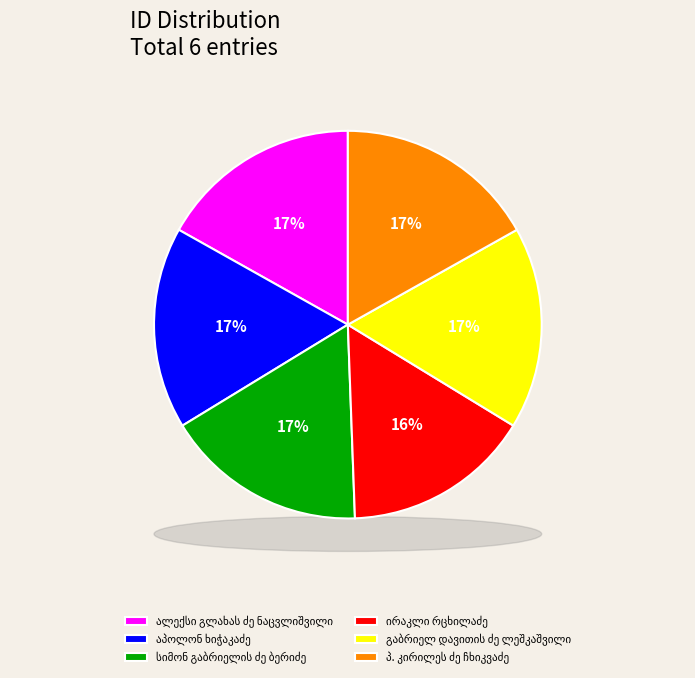

Rank the categories by value from lowest to highest.

ირაკლი რცხილაძე, პ. კირილეს ძე ჩხიკვაძე, გაბრიელ დავითის ძე ლეშკაშვილი, სიმონ გაბრიელის ძე ბერიძე, აპოლონ ხიჭაკაძე, ალექსი გლახას ძე ნაცვლიშვილი